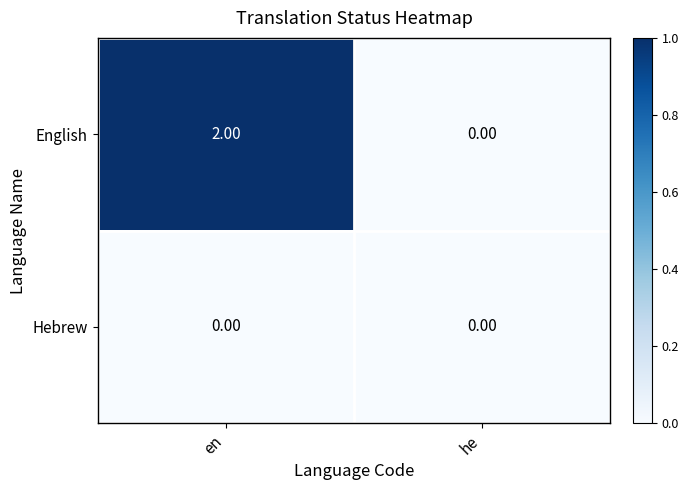

List the series in order of their peak value, highest first.

English, Hebrew